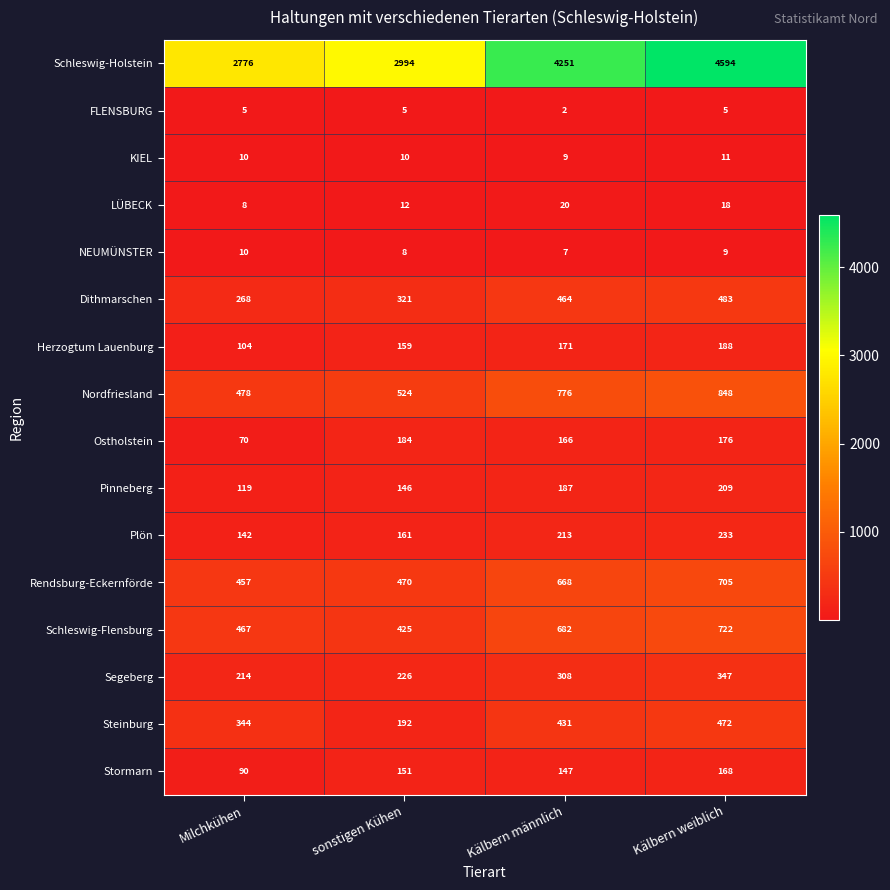

At which category is the sum across all series the highest?

Kälbern weiblich